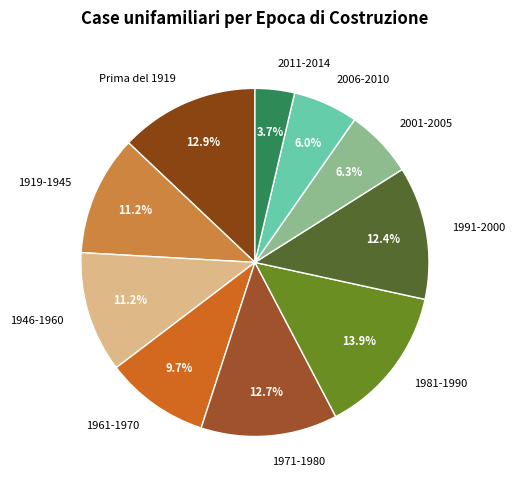

Approximately how many times larger is the value at 2001-2005 compared to 1971-1980?

0.5